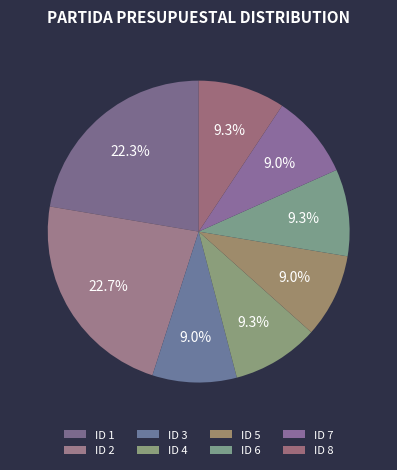

How many slices are in this pie chart?

8